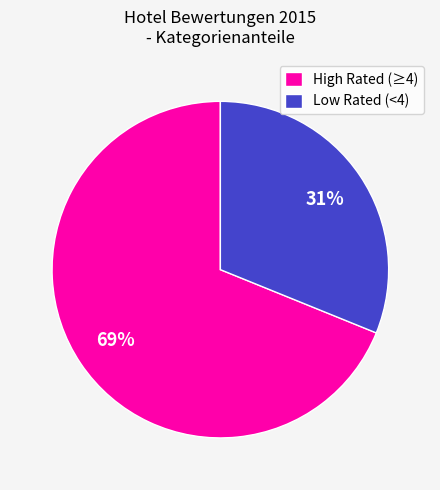

Between Low Rated (<4) and High Rated (≥4), which is larger?

High Rated (≥4)